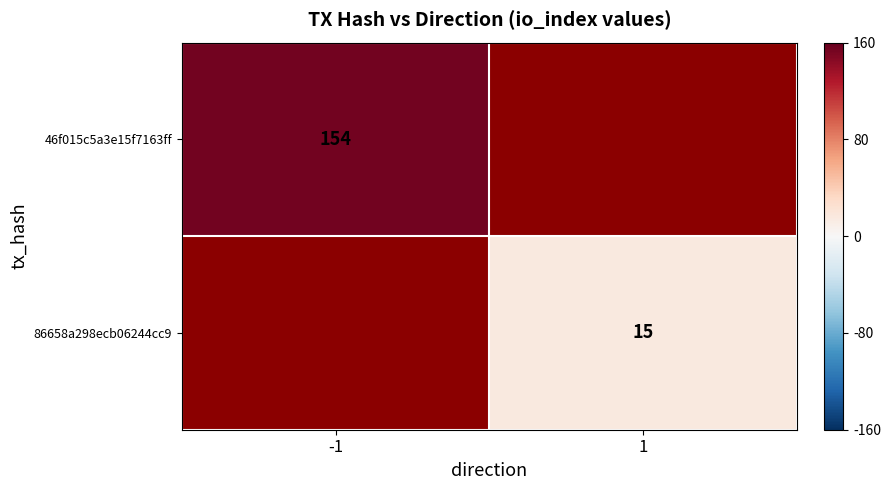

Is it true that 46f015c5a3e15f7163ff equals 154 at -1?

True